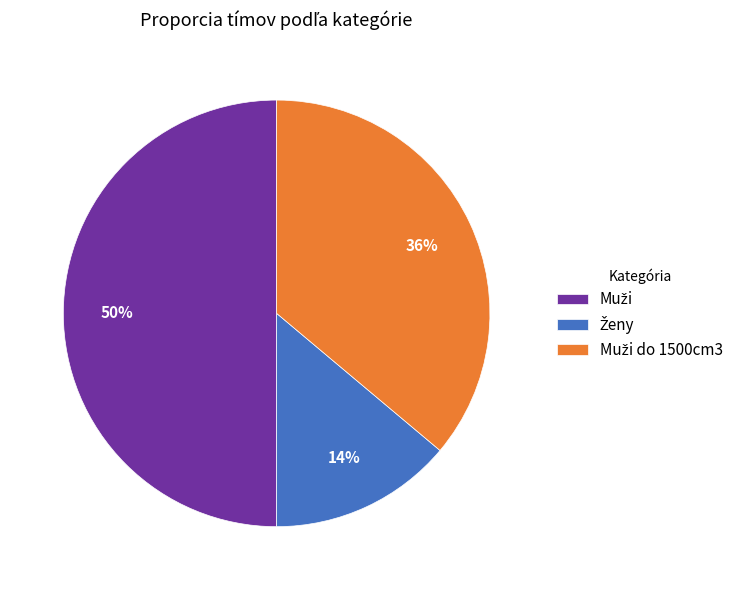

To the nearest percent, what is the average slice percentage?

33%